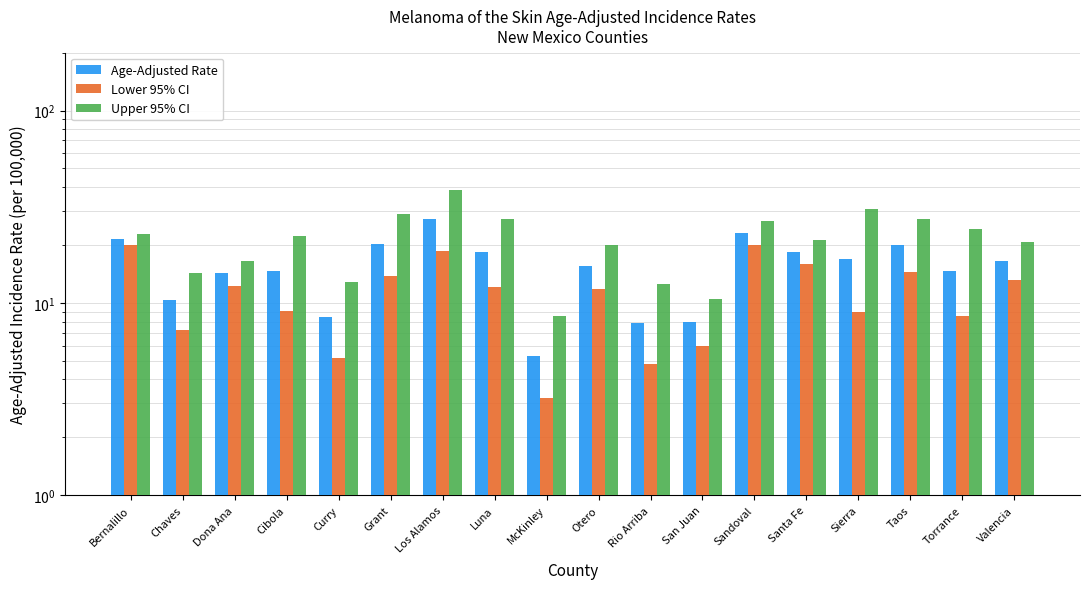

What is the label of the 17th bar from the left?

Torrance